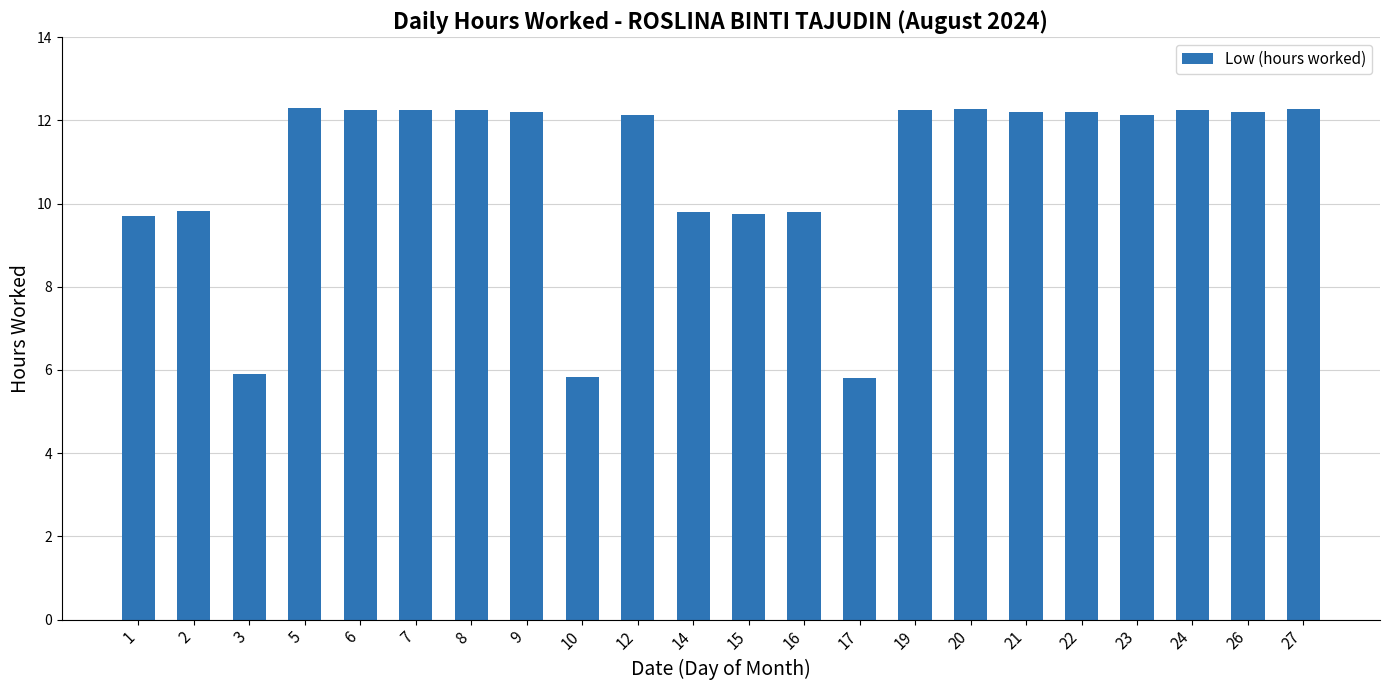

What is the minimum value shown in the chart?

5.8